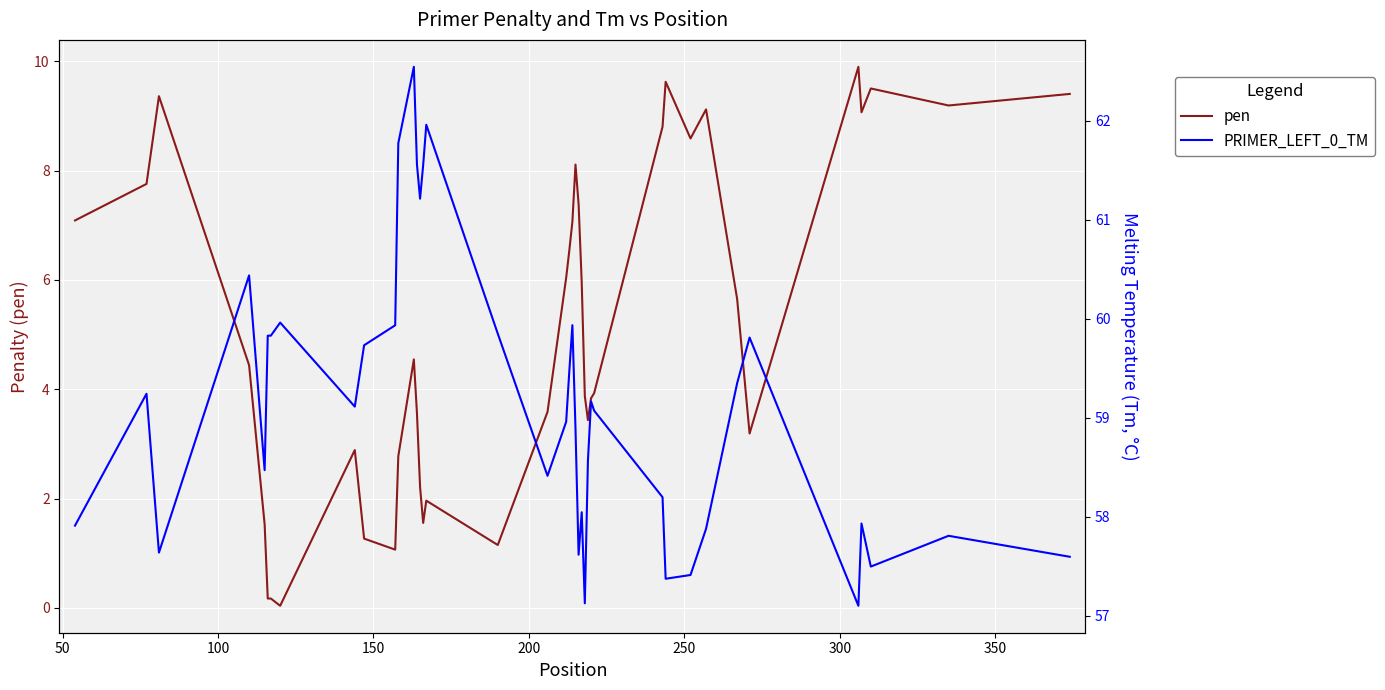

What is the value of the PRIMER_LEFT_0_TM point at the 38th from the left?

57.5